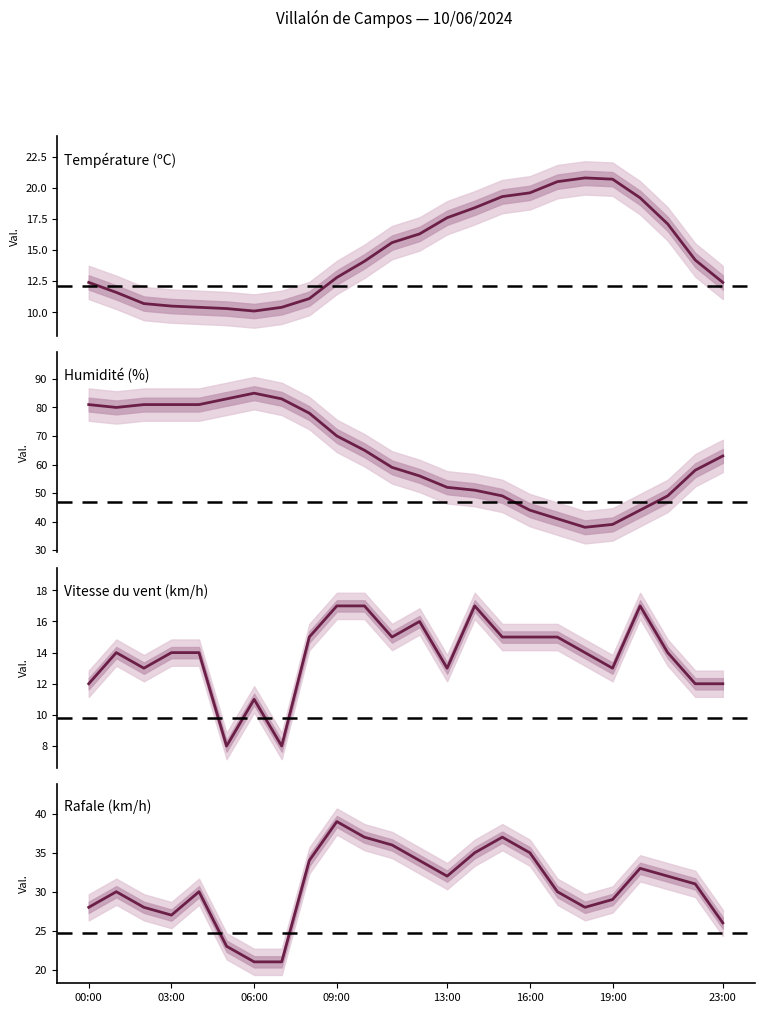

Which series has the largest total across all categories?

Humidité (%)